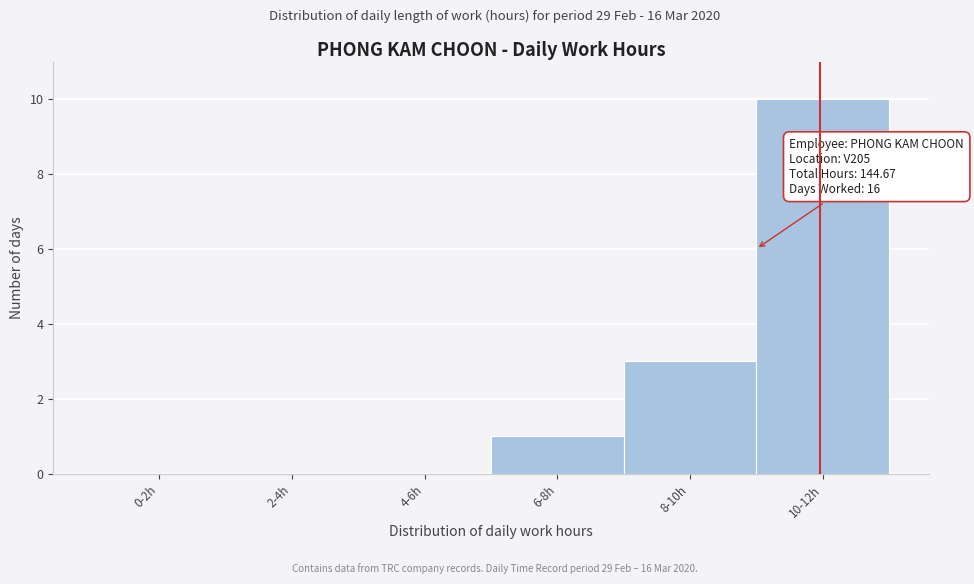

Reading left to right, list all the values displayed in this chart.

0-2h=0	2-4h=0	4-6h=0	6-8h=1	8-10h=3	10-12h=10